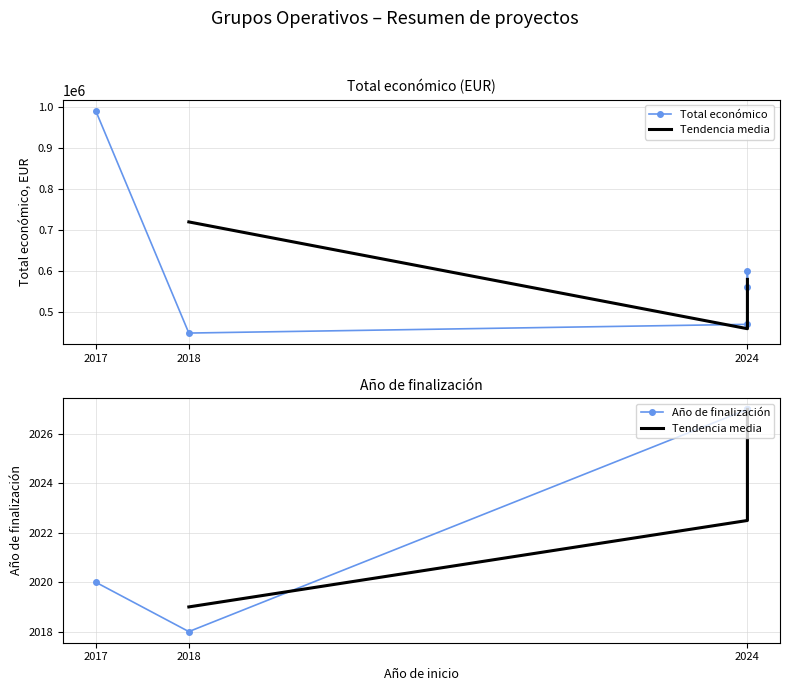

At which label does Total económico reach its minimum?

2018